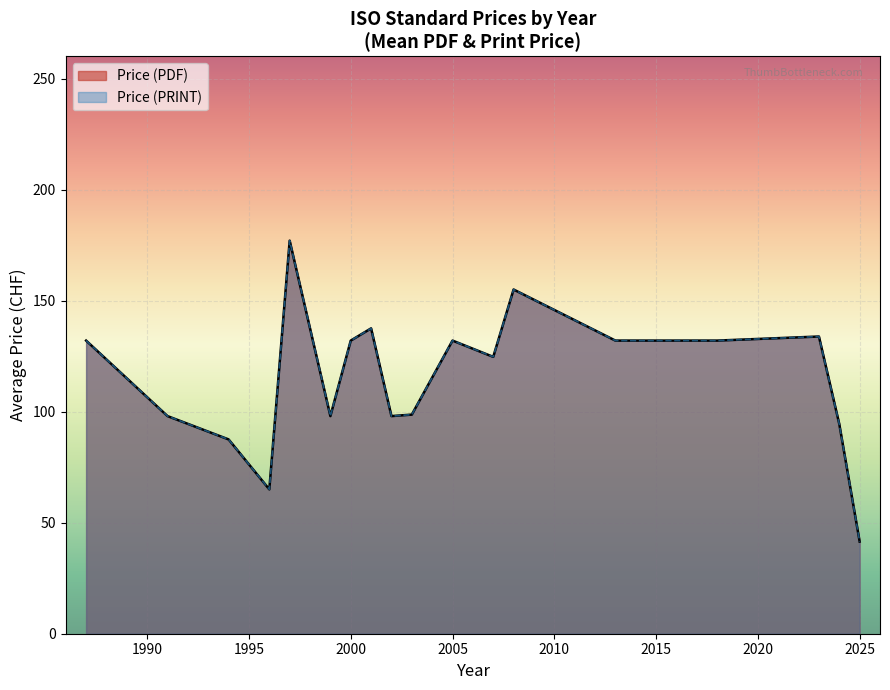

What are all the series names shown in the legend?

Price (PDF), Price (PRINT)